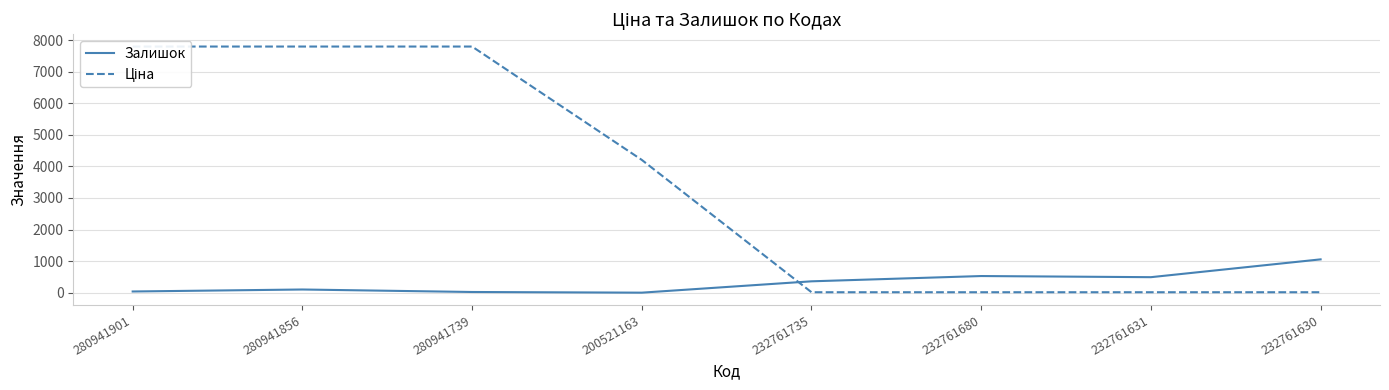

Where does the Ціна series first go above 4204?

280941901